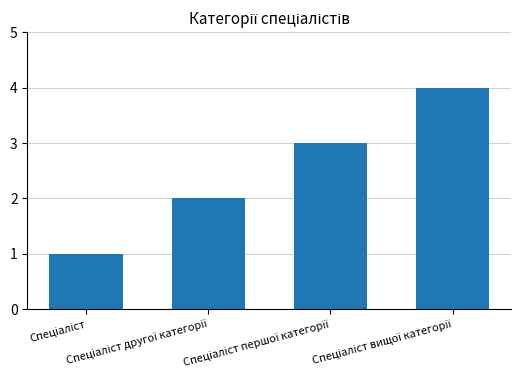

How many series are shown in this chart?

1